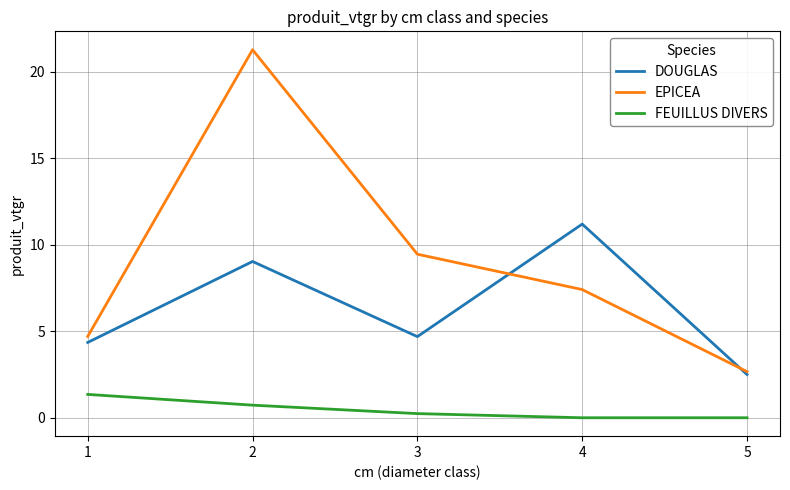

Rank the series by their maximum value, from lowest to highest.

FEUILLUS DIVERS, DOUGLAS, EPICEA